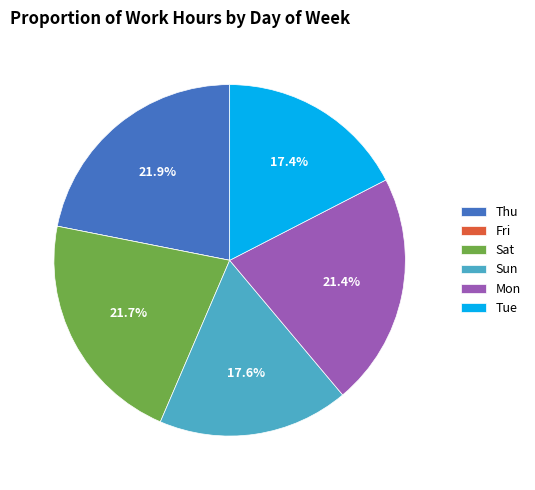

Is there any slice that represents more than half of the pie?

No